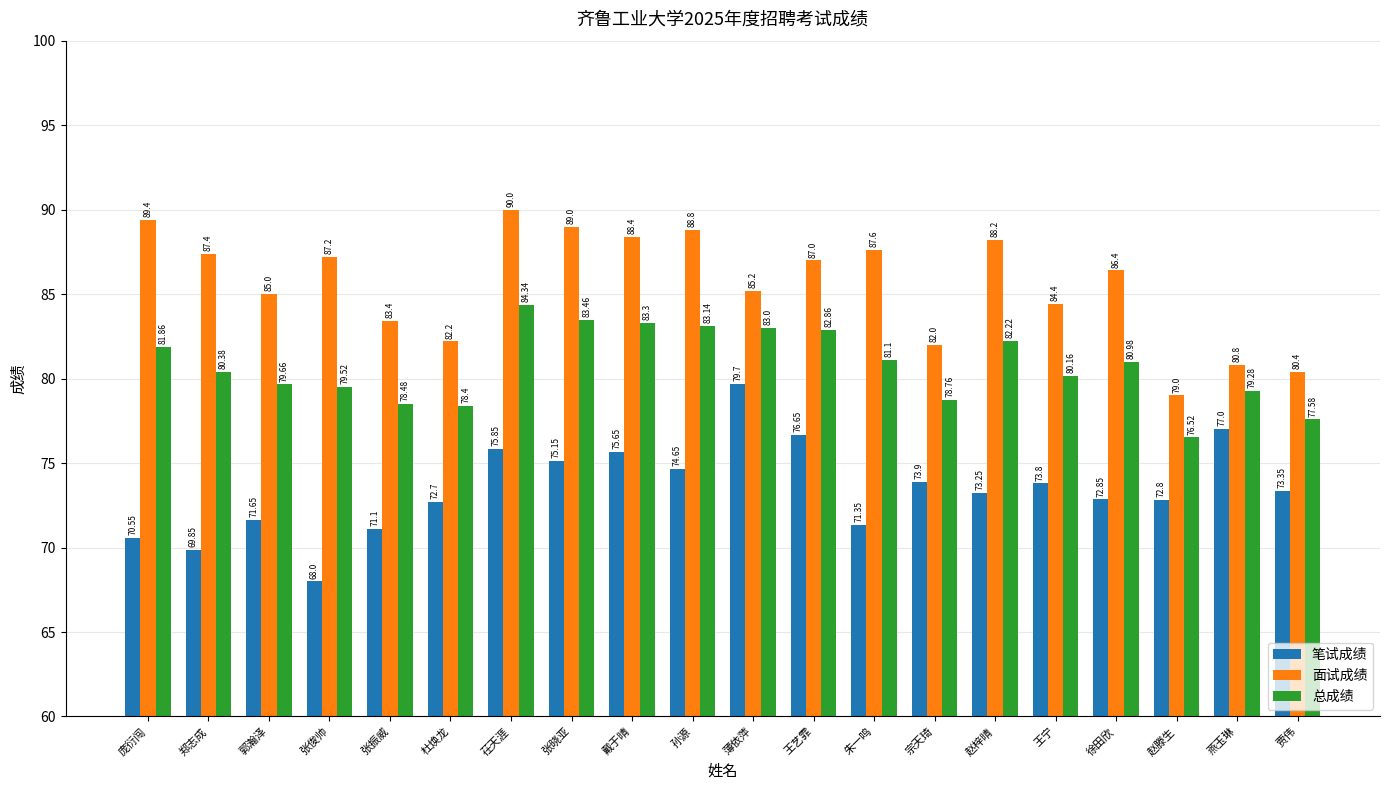

Between 张晓亚 and 王宁, which series saw the biggest shift?

面试成绩